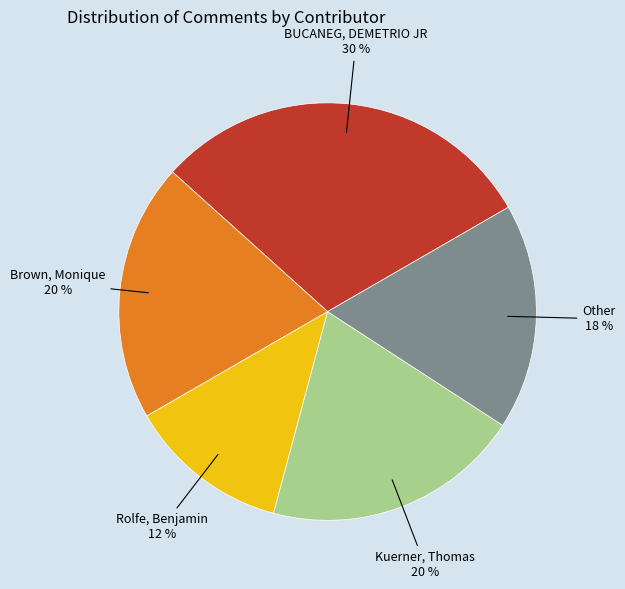

Does any single category account for the majority?

No